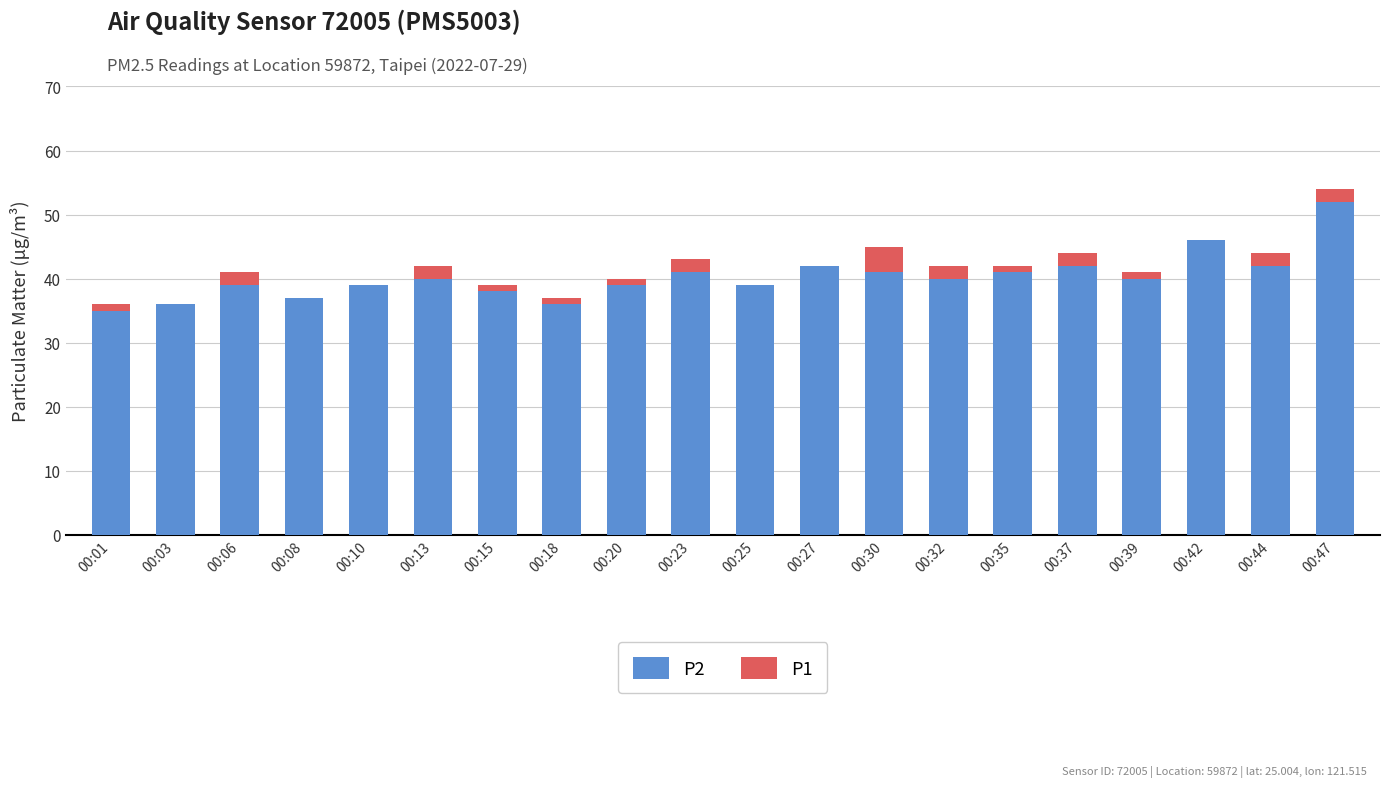

How many data points does each series have?

20